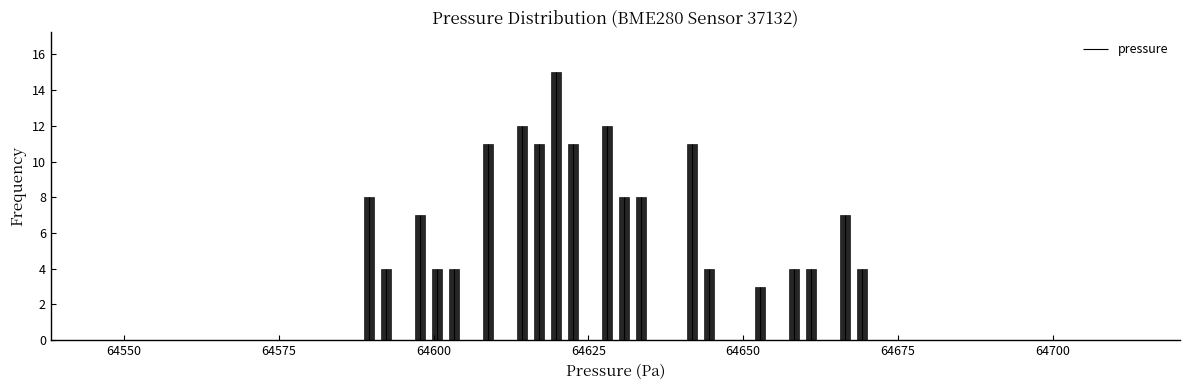

Around what value on the x-axis is the tallest bar? Give the approximate position of its centre, as read against the axis.

64620